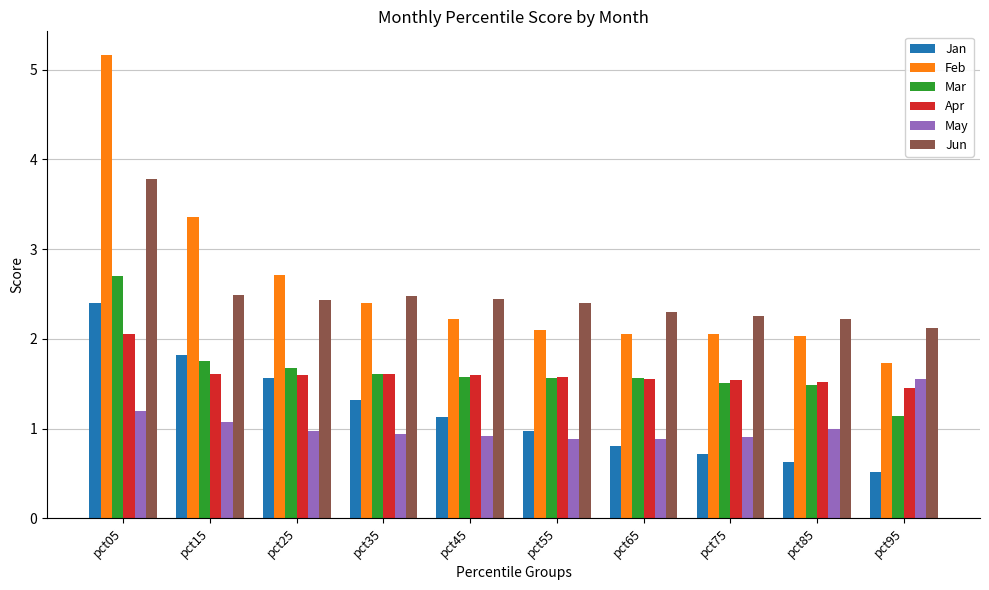

At which category does the chart reach its minimum across all series?

pct95